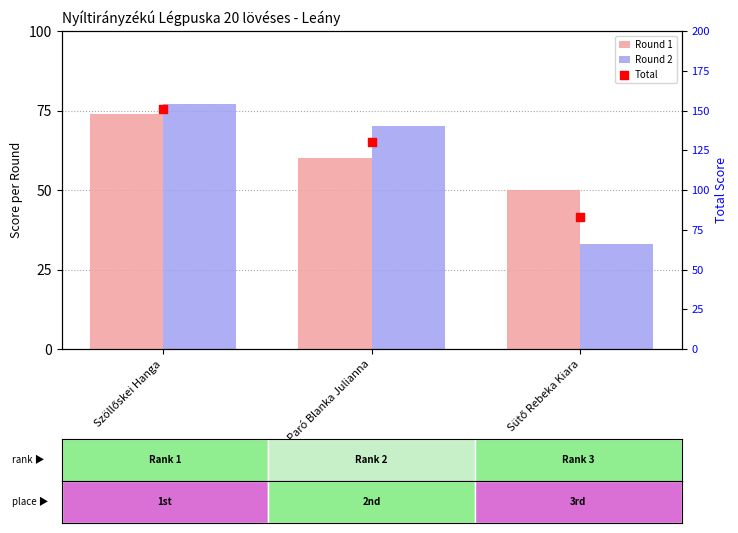

What are all the series names shown in the legend?

Round 1, Round 2, Total